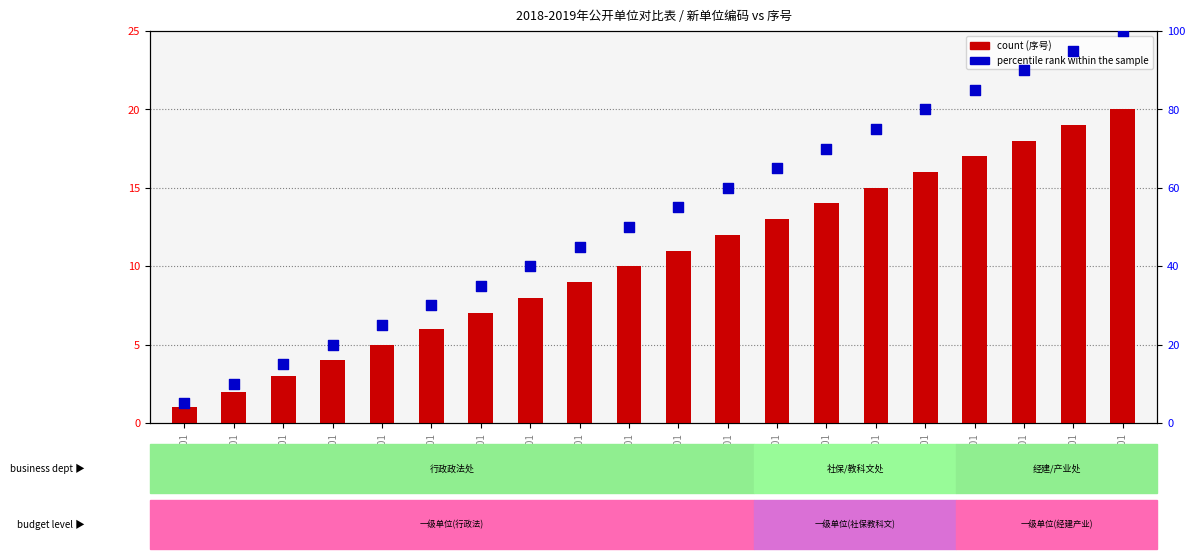

Which series reaches the minimum Y coordinate?

count